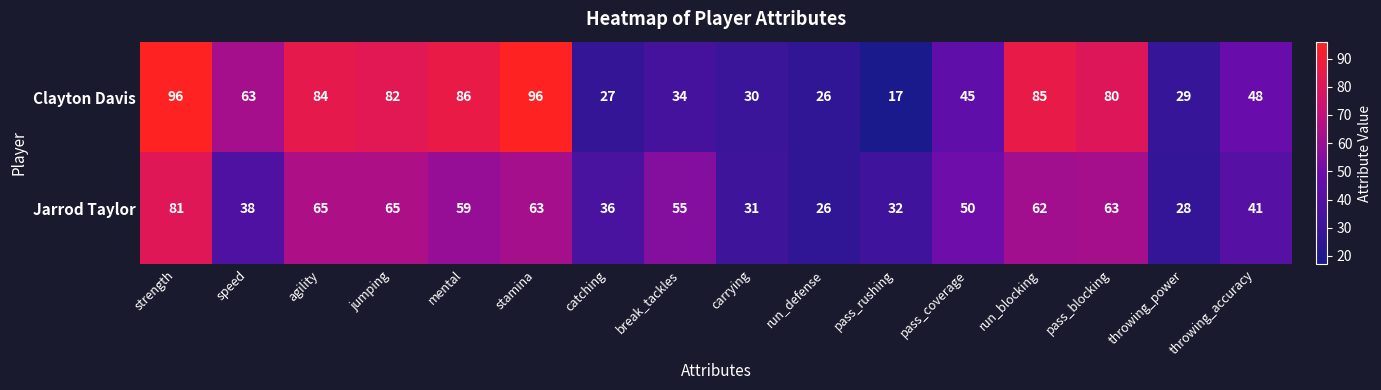

Rank the series by their average value, from lowest to highest.

Jarrod Taylor, Clayton Davis